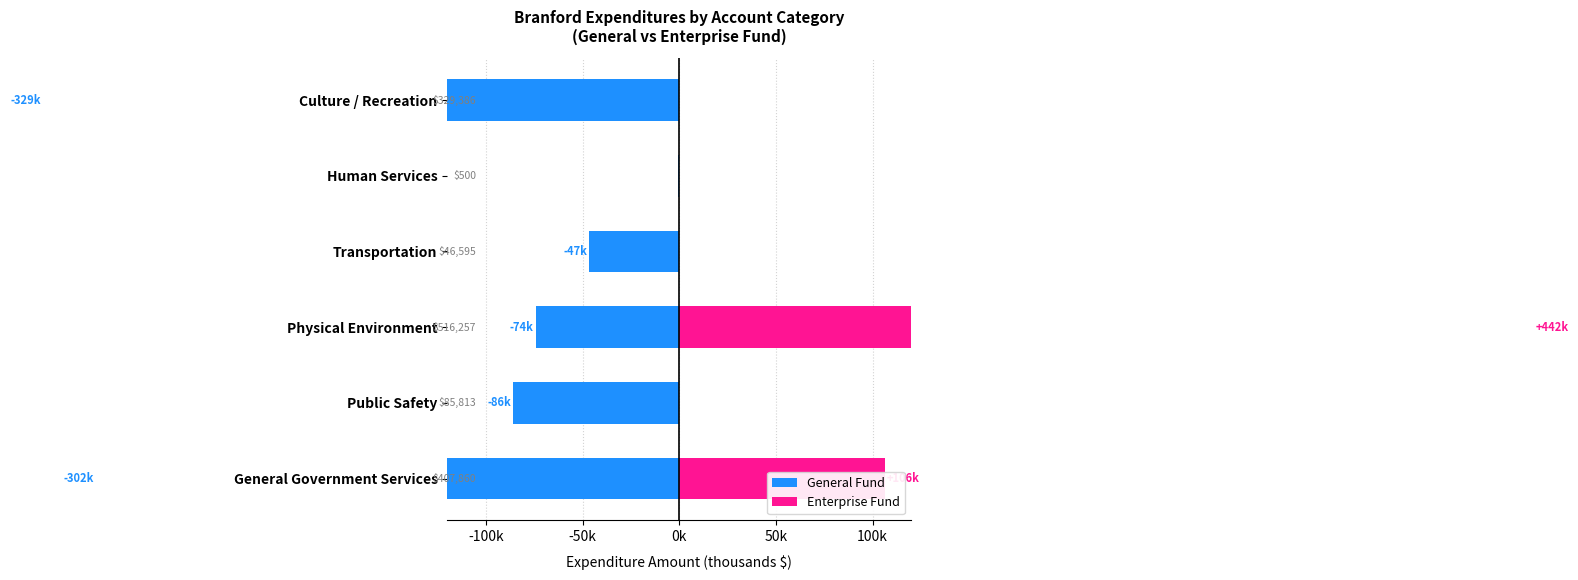

The value of Enterprise Fund at Public Safety is 133.9. True or false?

False